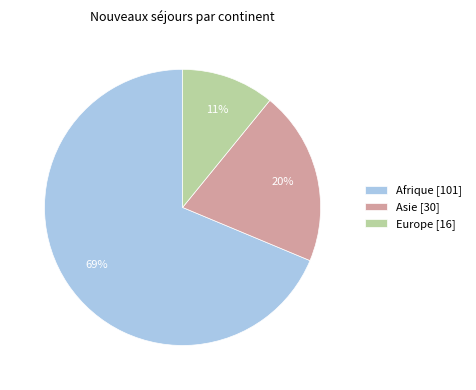

Count the number of slices in the pie.

3